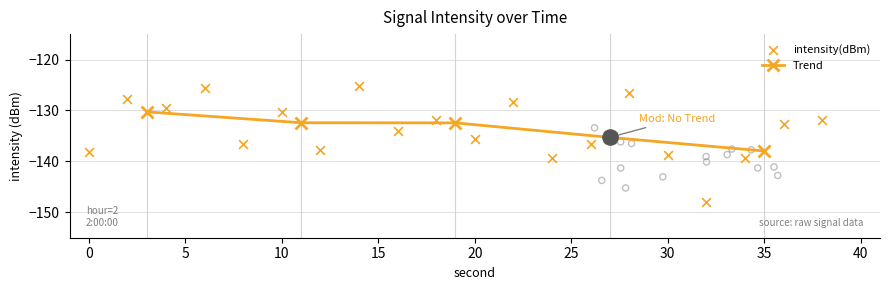

What is the change in value from 16 to 26?

-2.7